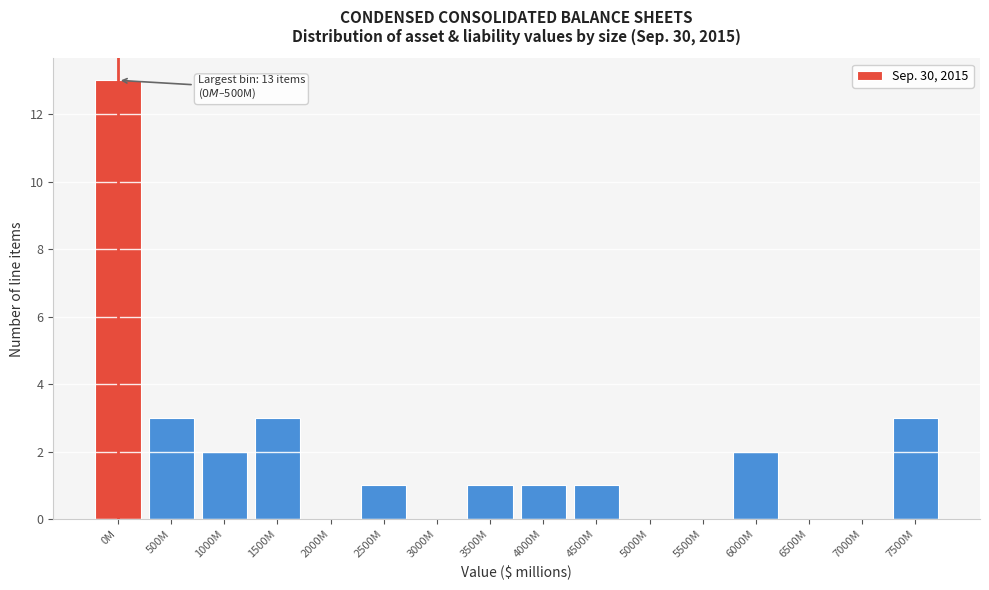

Reading left to right, extract all data points from this chart.

0M=13	500M=3	1000M=2	1500M=3	2000M=0	2500M=1	3000M=0	3500M=1	4000M=1	4500M=1	5000M=0	5500M=0	6000M=2	6500M=0	7000M=0	7500M=3